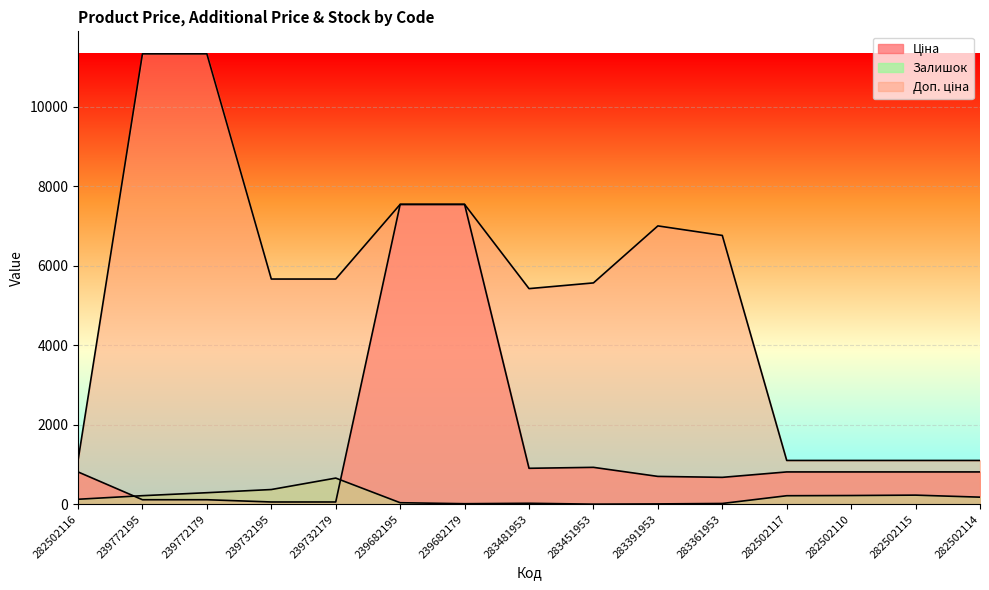

What is the difference between the Ціна values at 239772179 and 239732195?

56.7